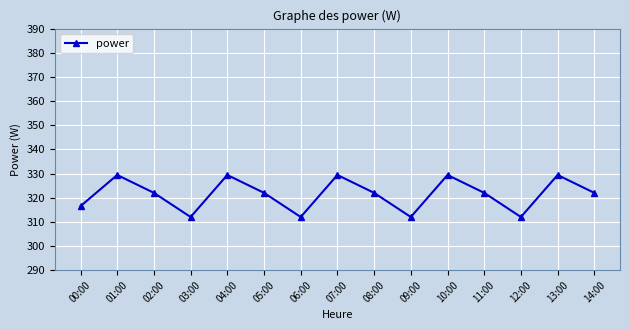

What is the ratio of the value at 13:00 to the value at 12:00?

1.1